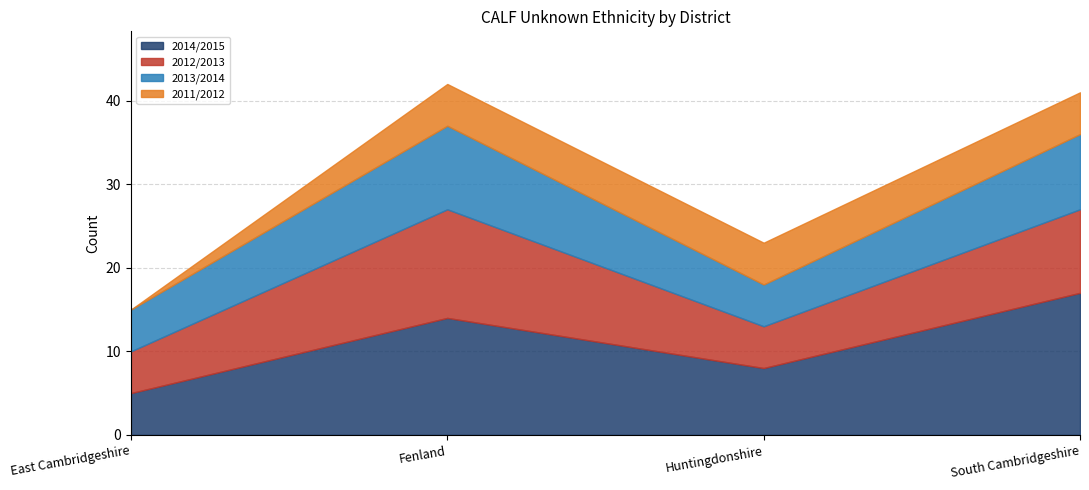

At which label is 2014/2015 closest to 11?

Fenland